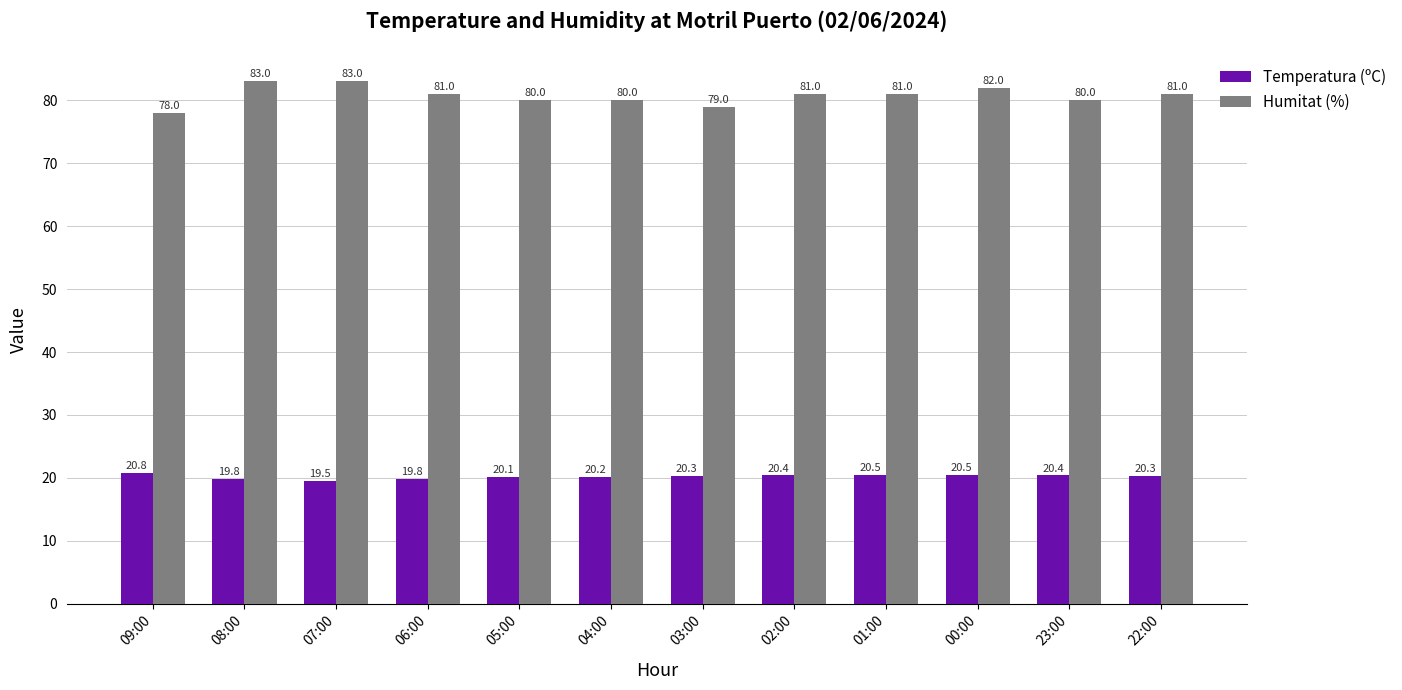

List the series in order of their overall mean, lowest first.

Temperatura (ºC), Humitat (%)